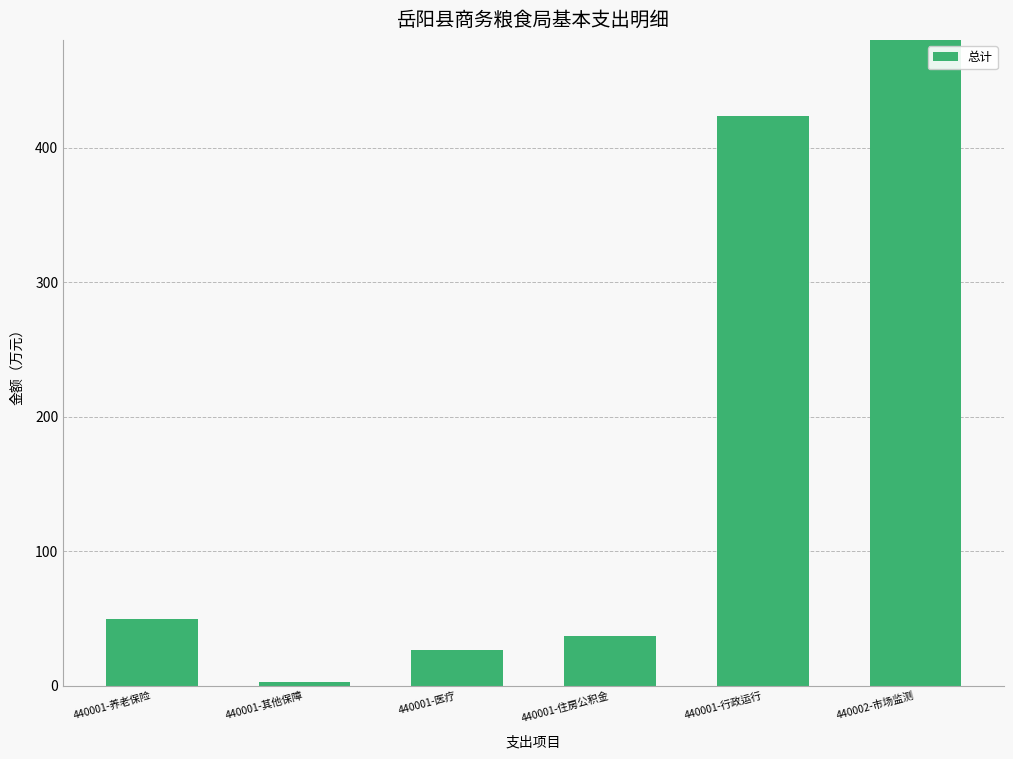

Reading left to right, extract all data points from this chart.

49.8	3.1	26.4	37.3	423.5	507.4